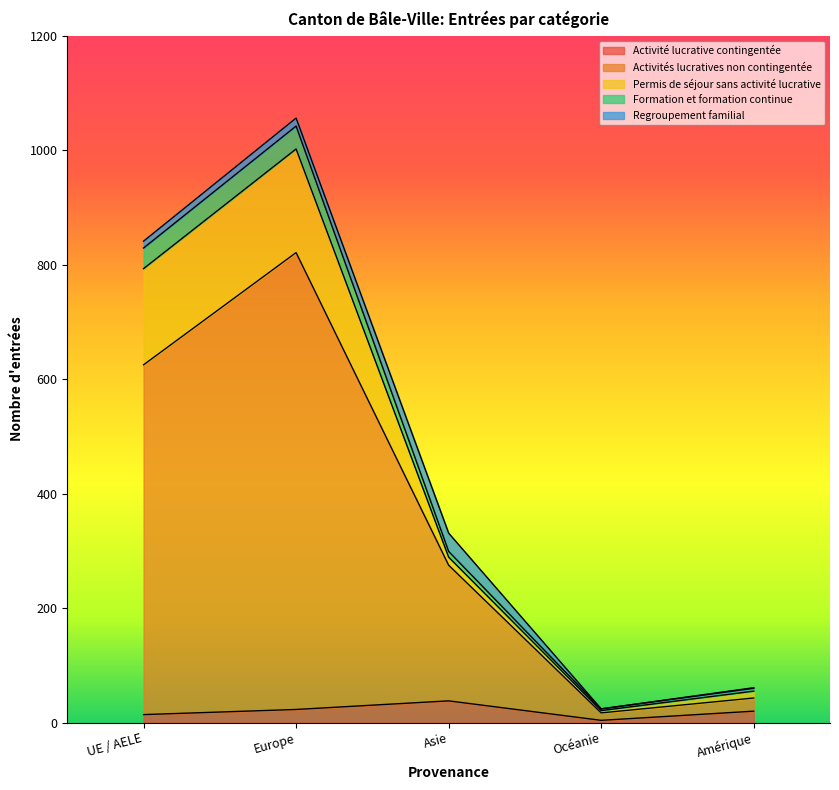

Which category has the lowest value in the Formation et formation continue series?

Océanie